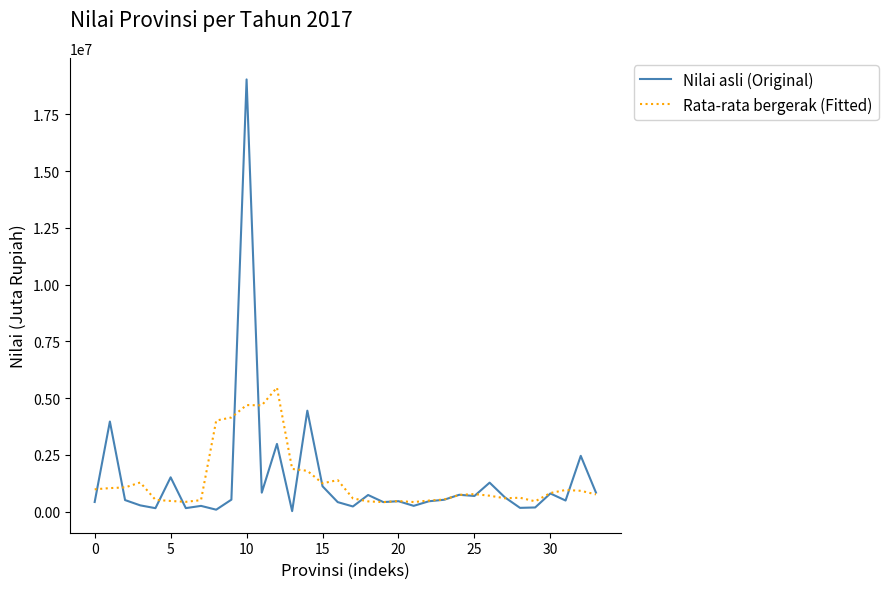

Which series has the widest spread of values?

Nilai asli (Original)